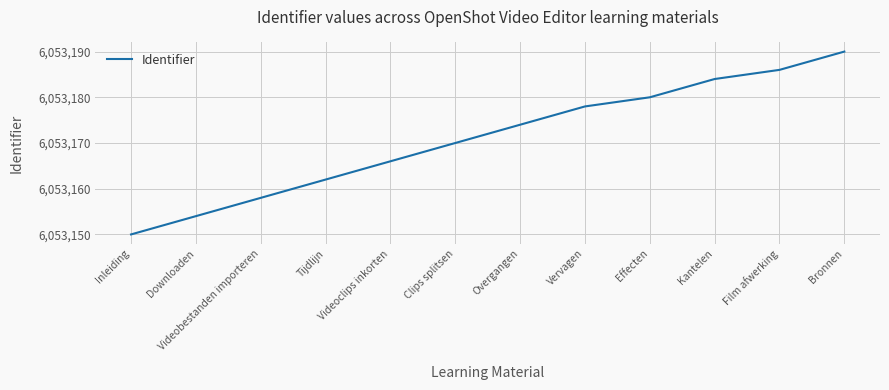

Rank the categories by value from lowest to highest.

Inleiding, Downloaden, Videobestanden importeren, Tijdlijn, Videoclips inkorten, Clips splitsen, Overgangen, Vervagen, Effecten, Kantelen, Film afwerking, Bronnen